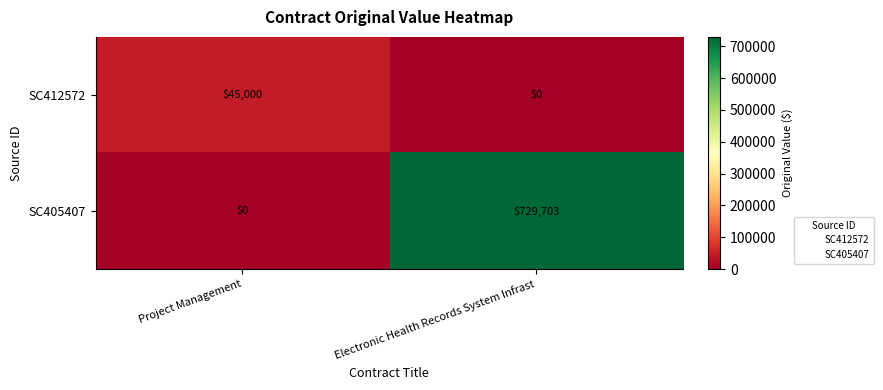

Reading right to left, what are all the values shown in this chart?

SC412572: Electronic Health Records System Infrast=0	Project Management=45000
SC405407: Electronic Health Records System Infrast=729703	Project Management=0